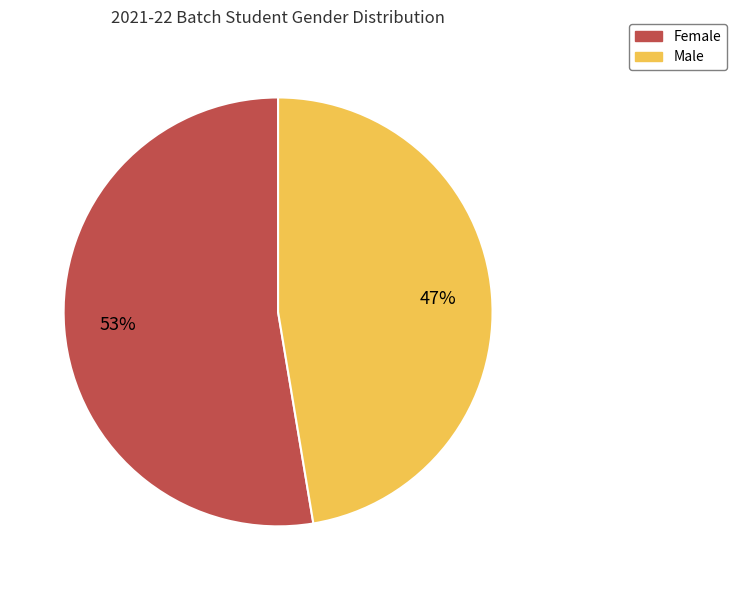

Approximately how many times larger is the value at Male compared to Female?

0.9